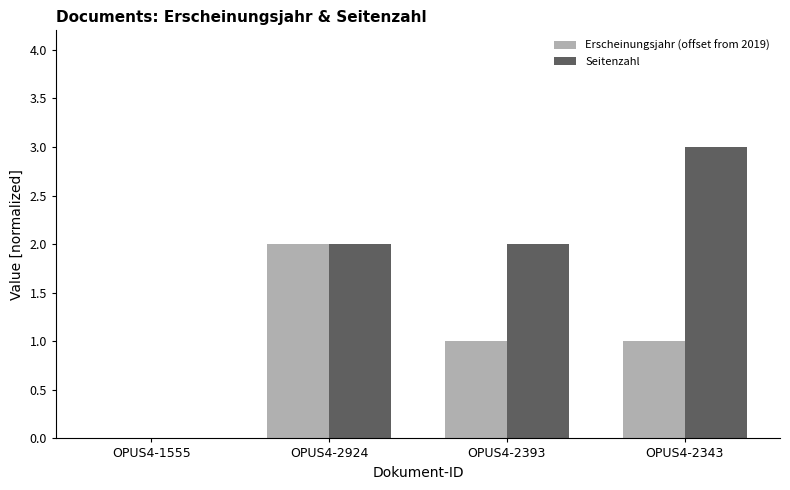

Which category has the highest value in the Seitenzahl series?

OPUS4-2343